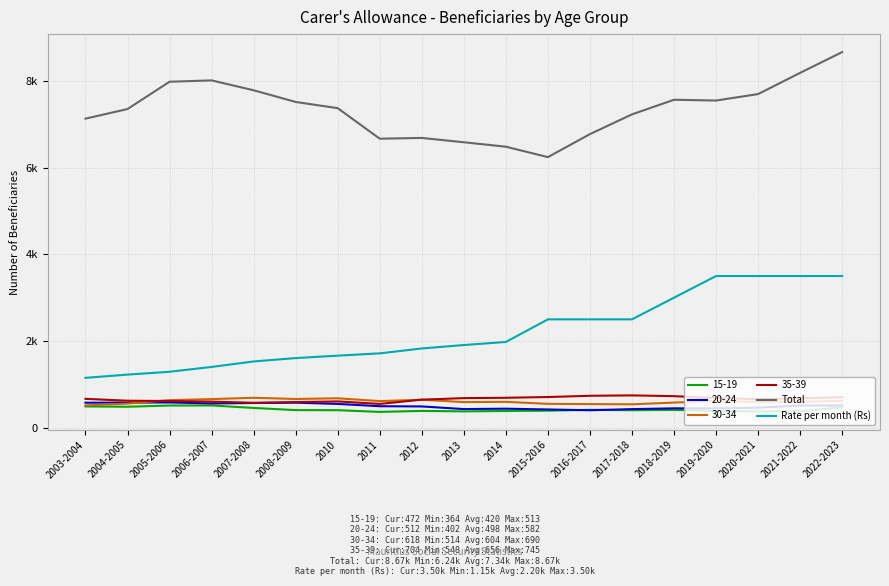

True or false: Rate per month (Rs) has a value of 1225 at 2004-2005.

True